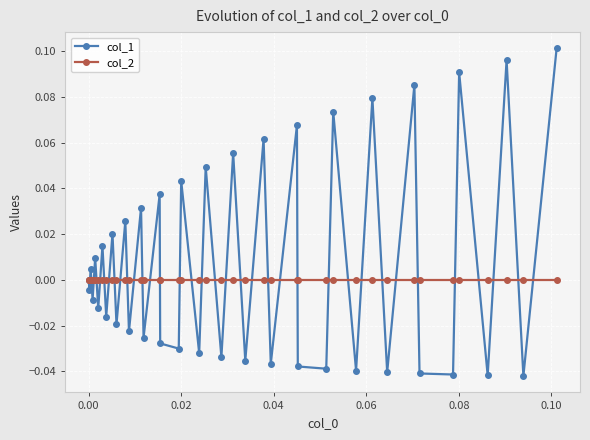

How many lines are shown in the chart?

2